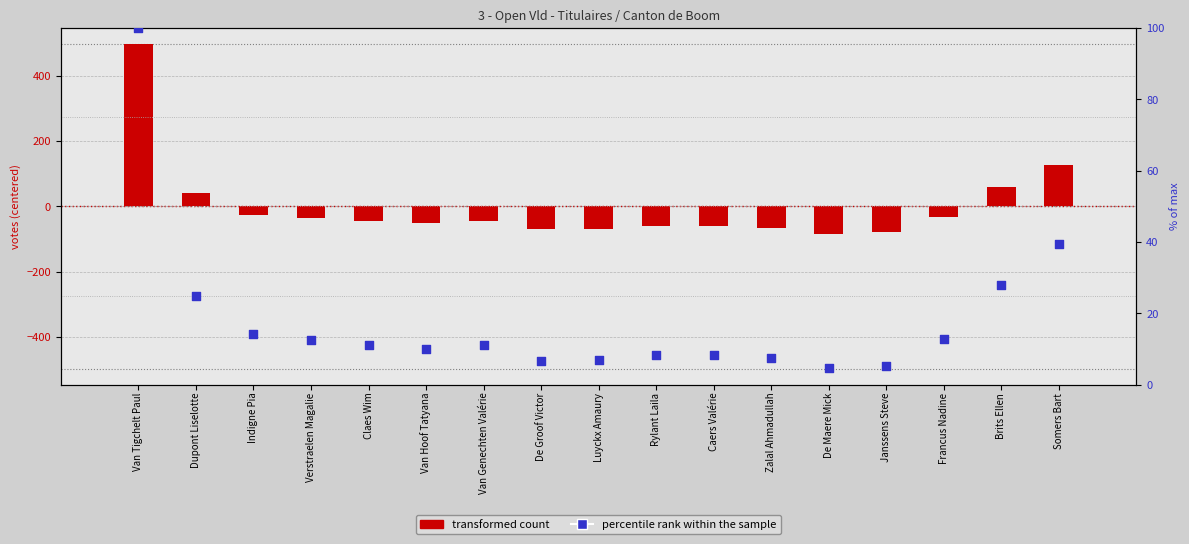

At which category is the sum across all series the highest?

Van Tigchelt Paul